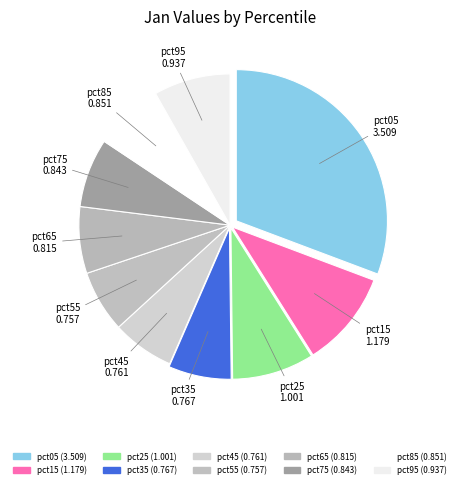

Is there any slice that represents more than half of the pie?

No